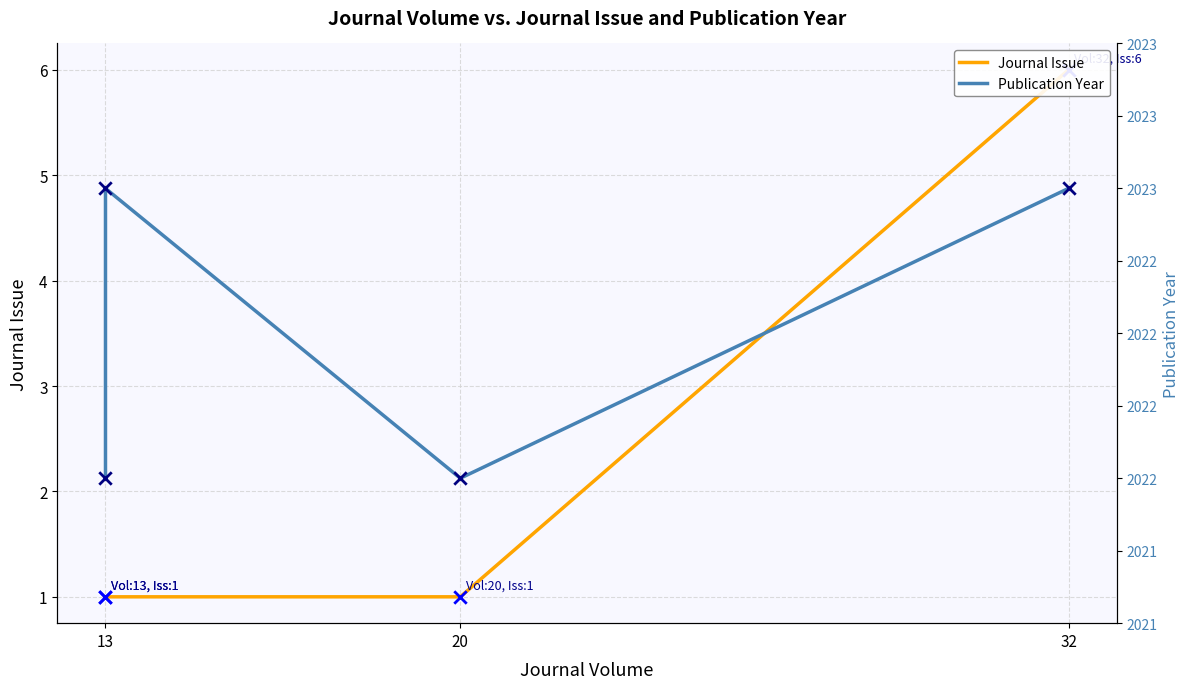

What are all the series names shown in the legend?

Journal Issue, Publication Year